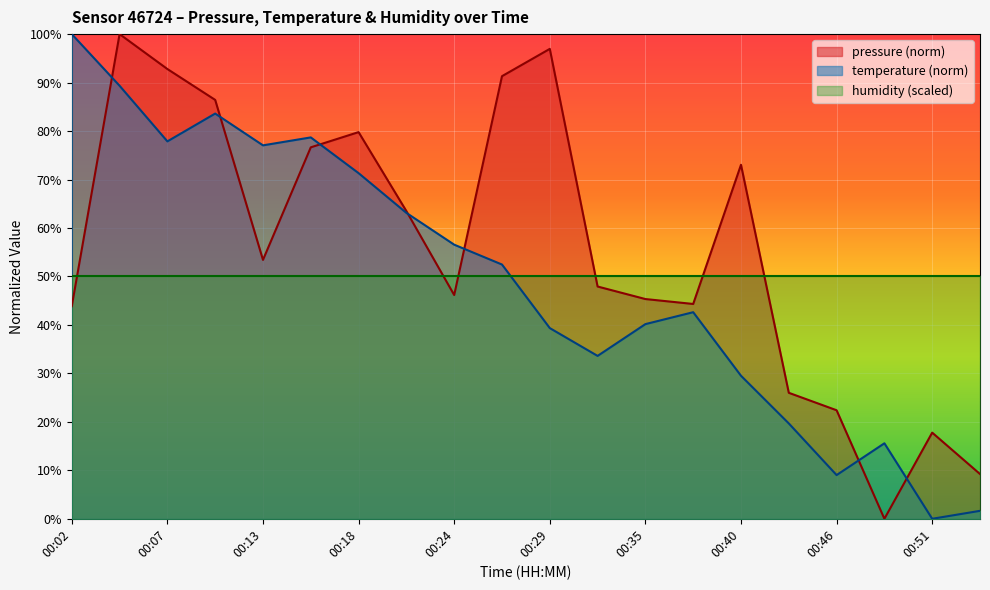

How many interior local valleys does the pressure series have?

4